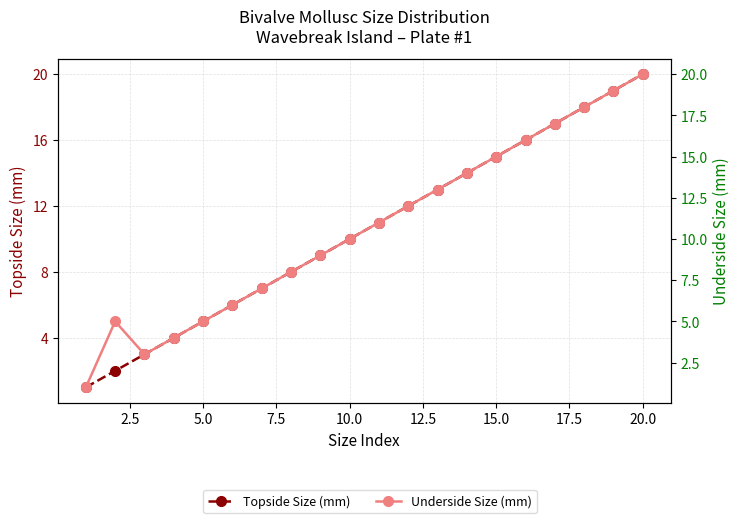

How many interior local peaks does the Underside Size (mm) series have?

1